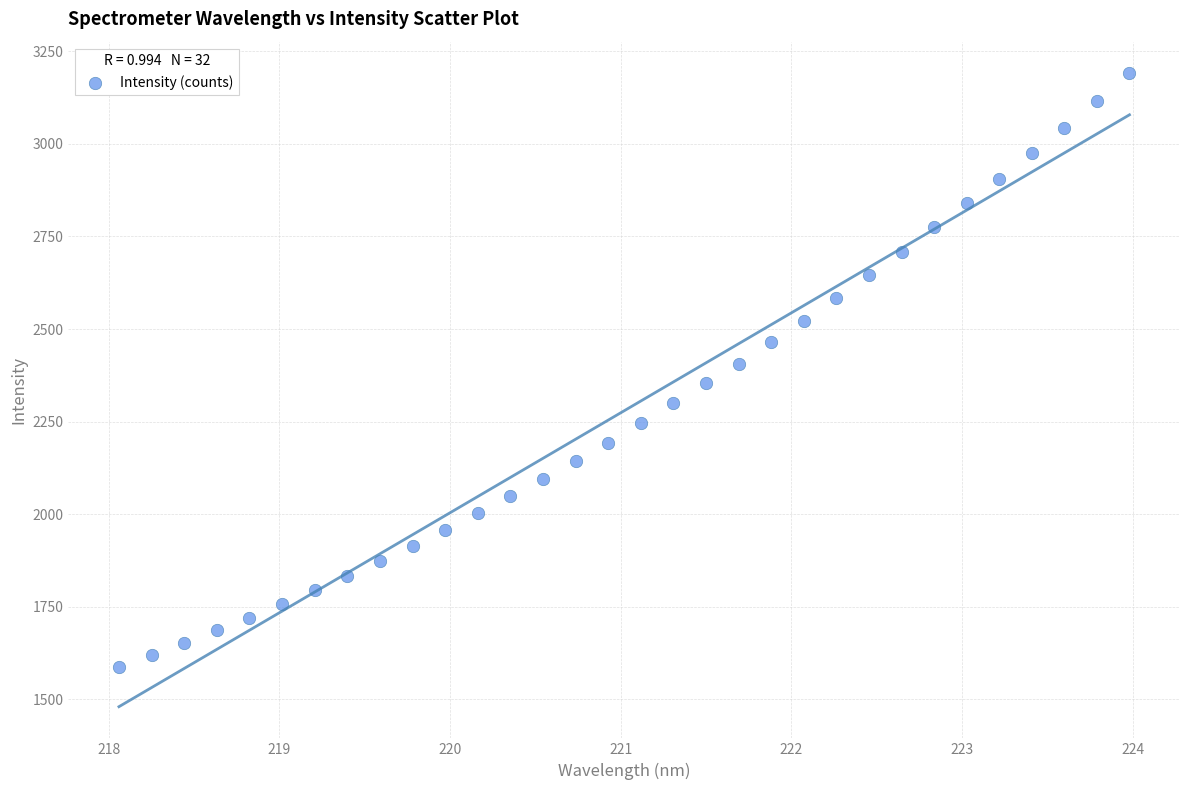

What is the range of X values (max minus min)?

5.9